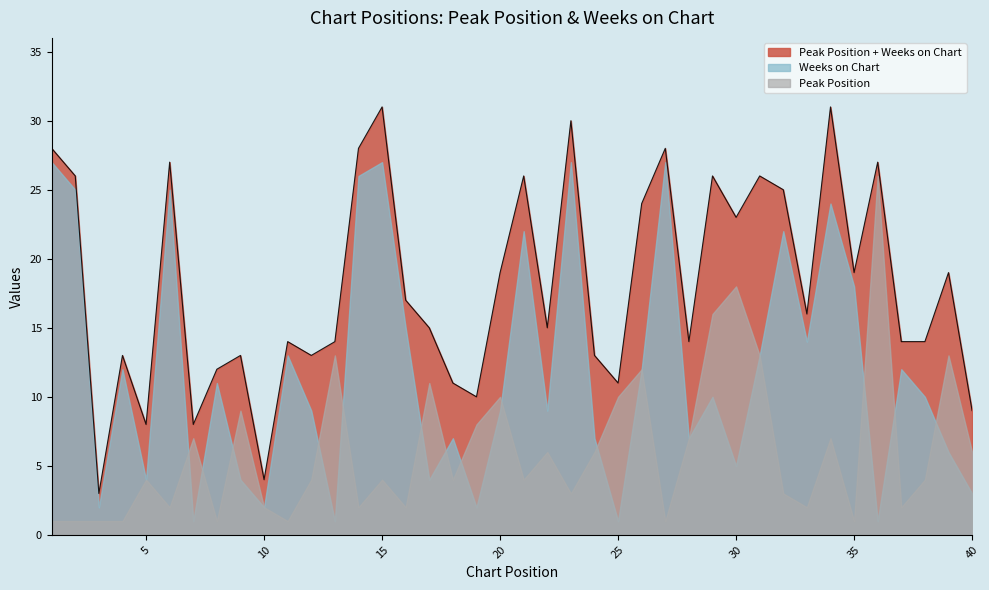

Between which two adjacent categories do Peak Position and Weeks on Chart first intersect?

6 and 7